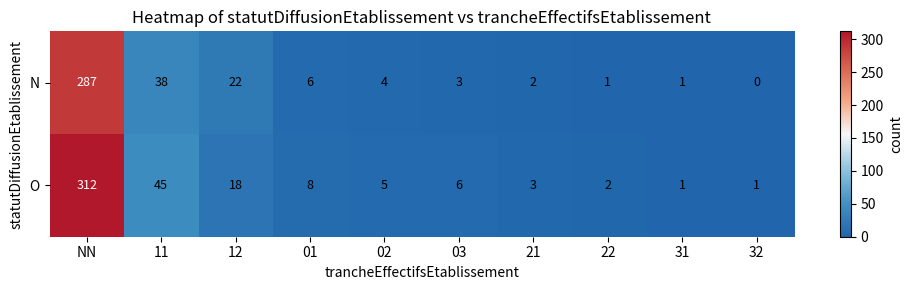

Reading right to left, list all the values displayed in this chart.

N: 0	1	1	2	3	4	6	22	38	287
O: 1	1	2	3	6	5	8	18	45	312